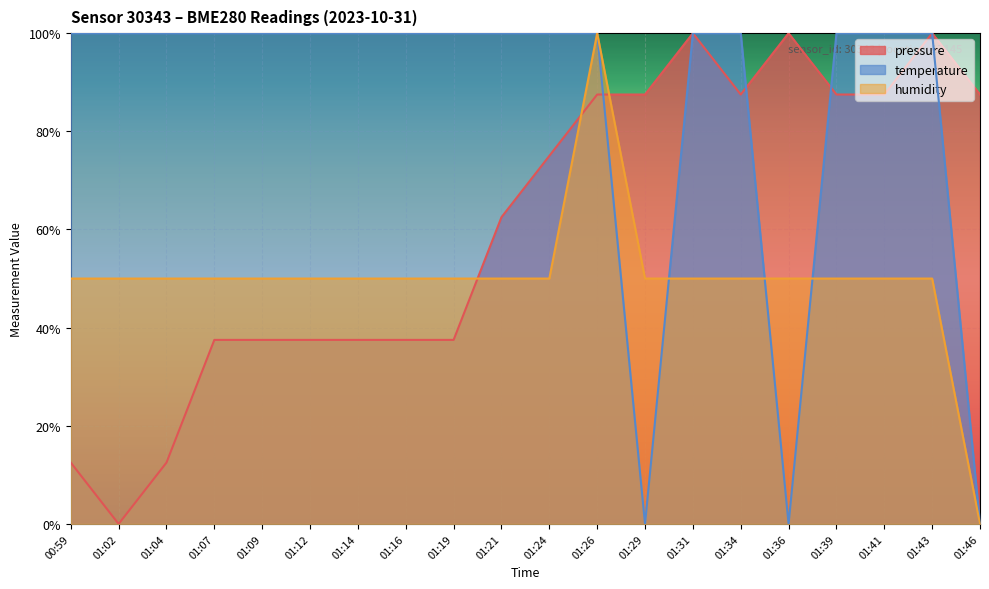

Rank the categories by humidity value from lowest to highest.

01:46, 00:59, 01:02, 01:04, 01:07, 01:09, 01:12, 01:14, 01:16, 01:19, 01:21, 01:24, 01:29, 01:31, 01:34, 01:36, 01:39, 01:41, 01:43, 01:26